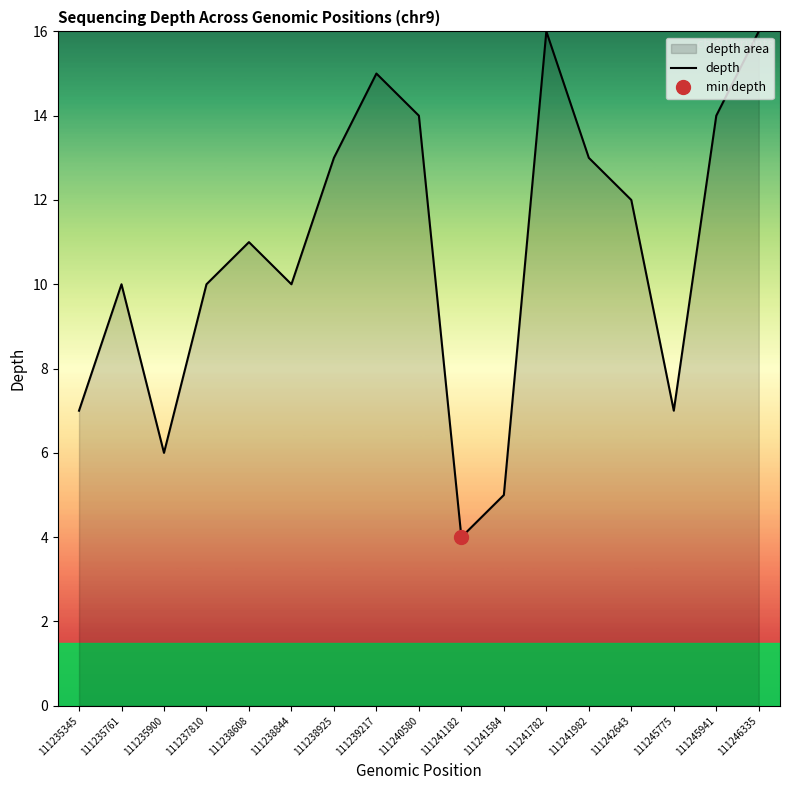

Where is the first local maximum?

111235761